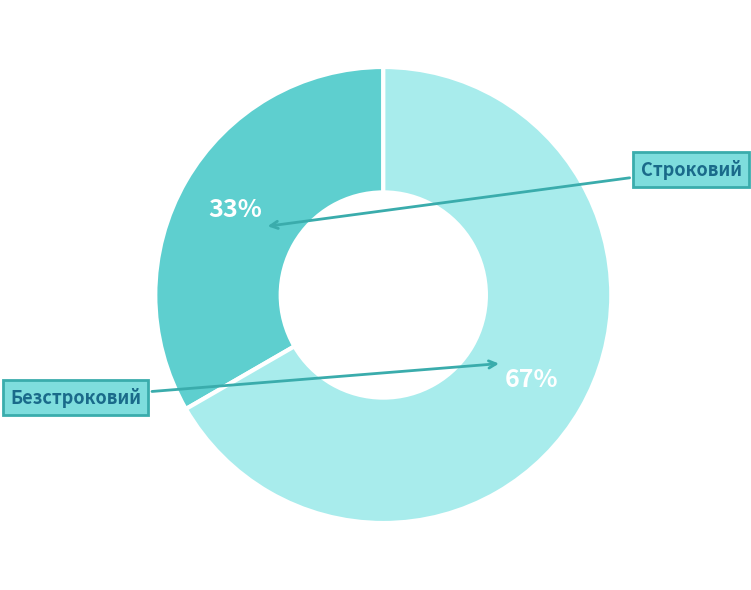

Rank the categories by value from highest to lowest.

Безстроковий, Строковий